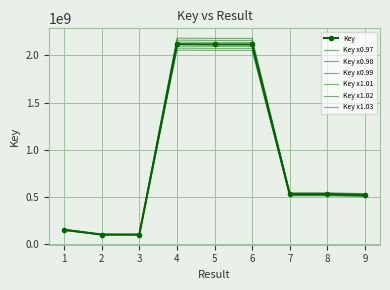

Reading left to right, extract all data points from this chart.

1=152499022.3	2=101776018.3	3=101340166.0	4=2141114671.2	5=2138448341.9	6=2138448764.0	7=533312215.0	8=533312051.3	9=524408886.2